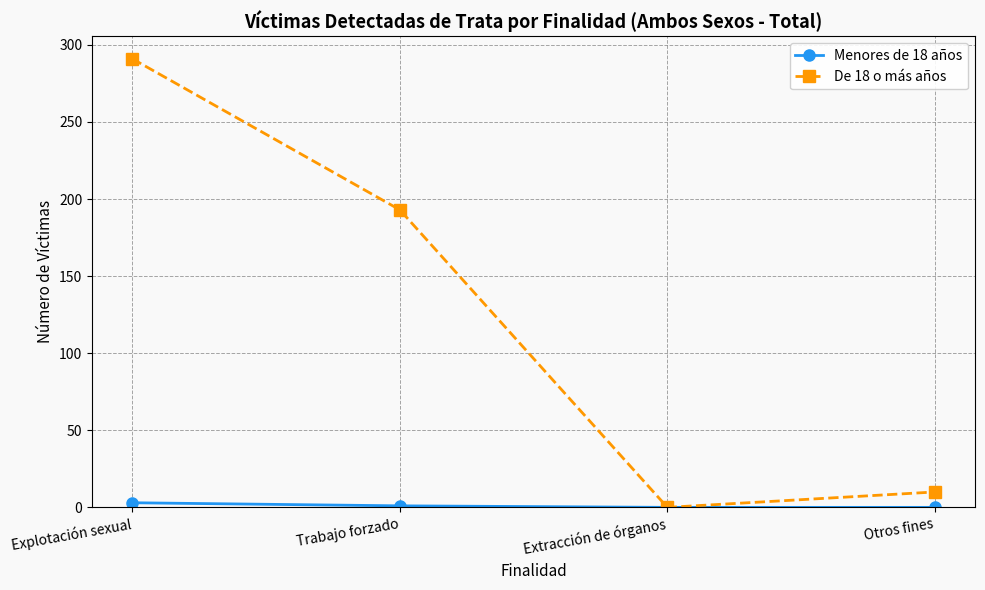

At which label does De 18 o más años reach its minimum?

Extracción de órganos